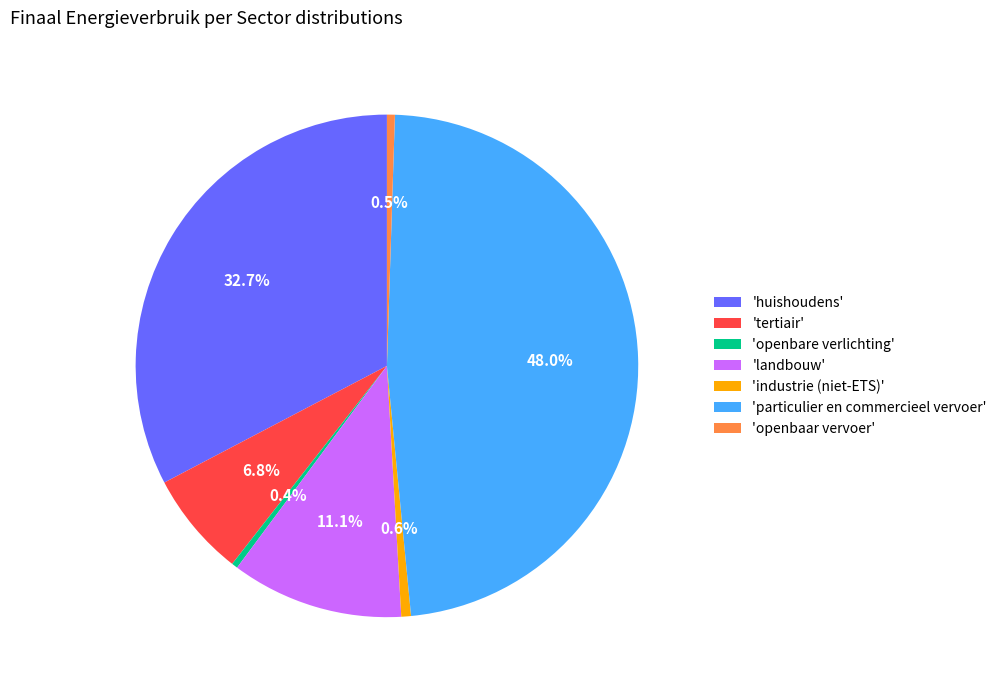

Which category has the biggest portion of the pie?

'particulier en commercieel vervoer'